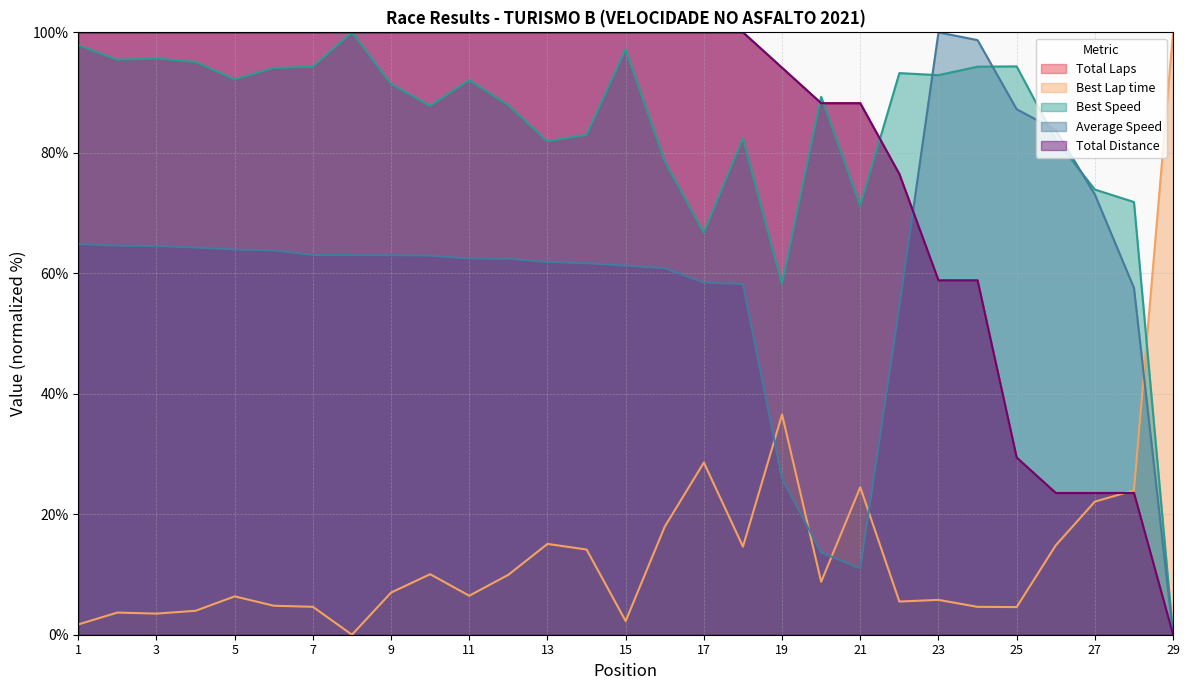

What are all the series names shown in the legend?

Total Laps, Best Lap time, Best Speed, Average Speed, Total Distance